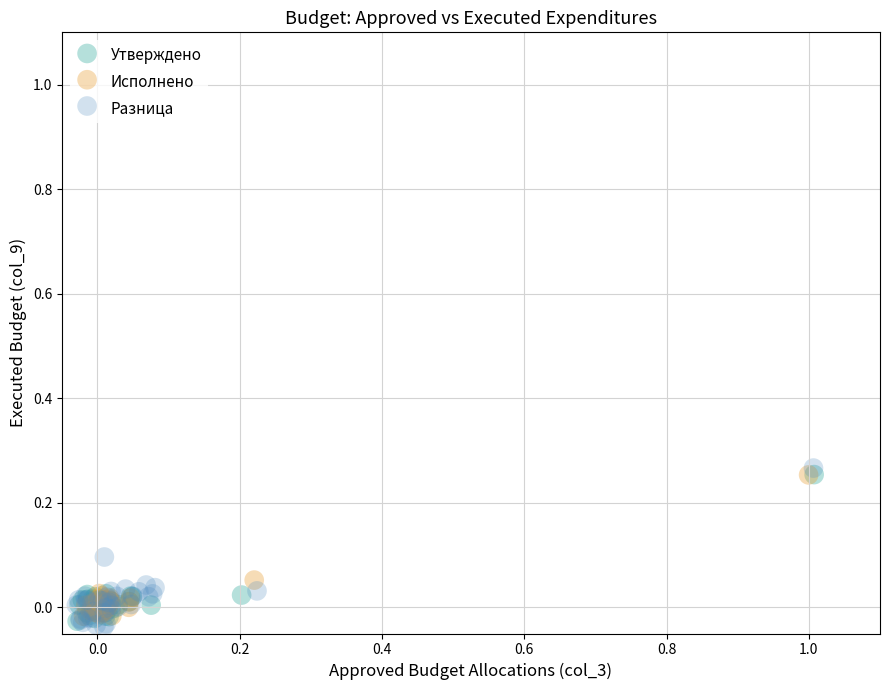

Which series reaches the maximum Y coordinate?

Разница